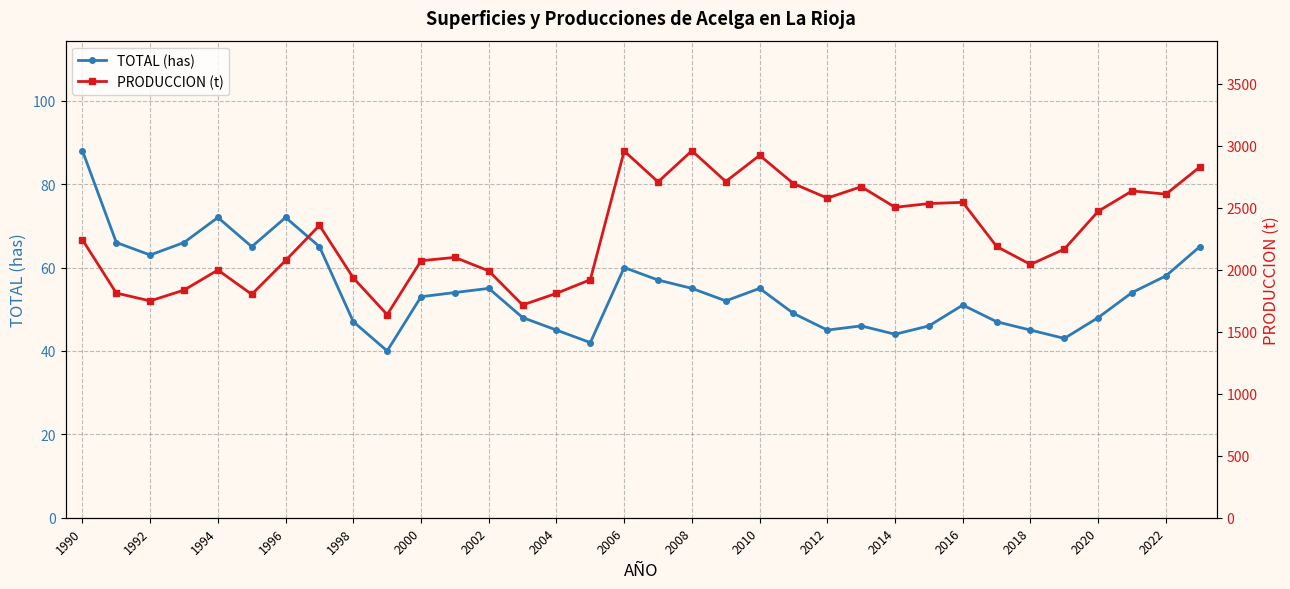

At which category does TOTAL (has) reach its first local valley?

1992